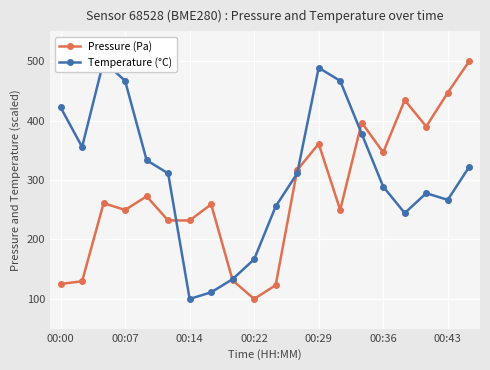

Which series has the largest total across all categories?

Temperature (°C)